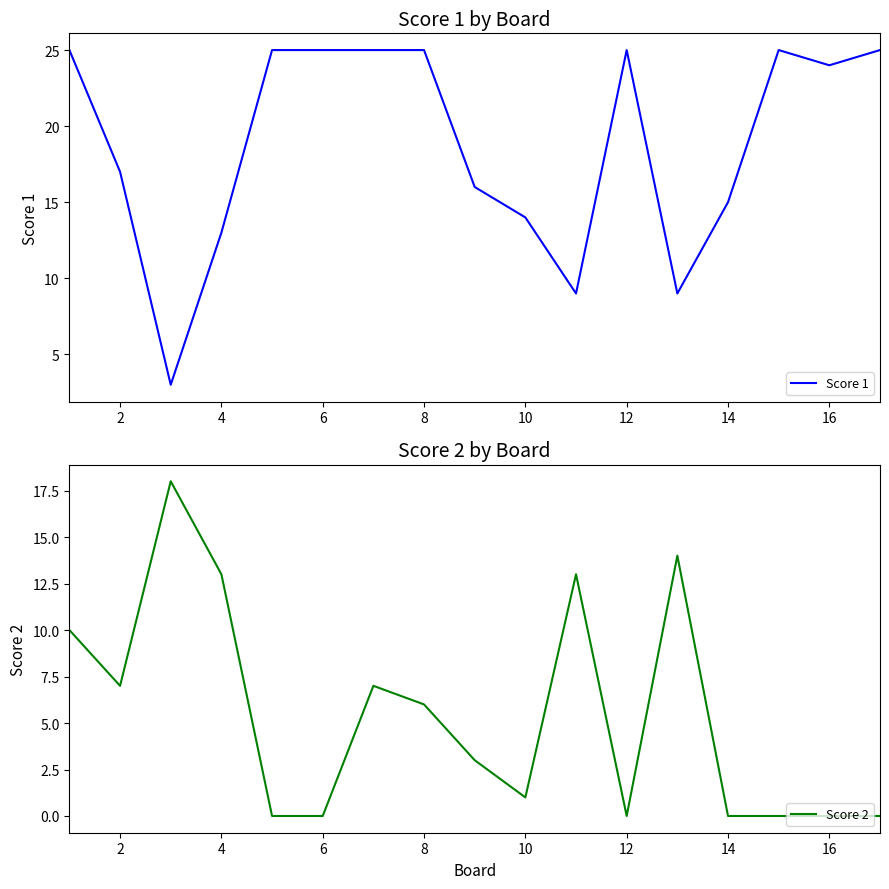

Does the chart have visible grid lines?

No